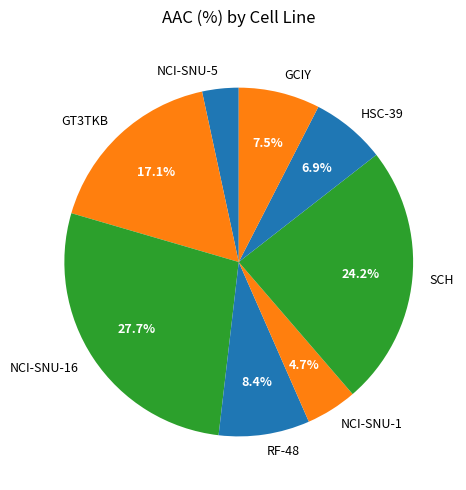

How many segments does this pie chart have?

8